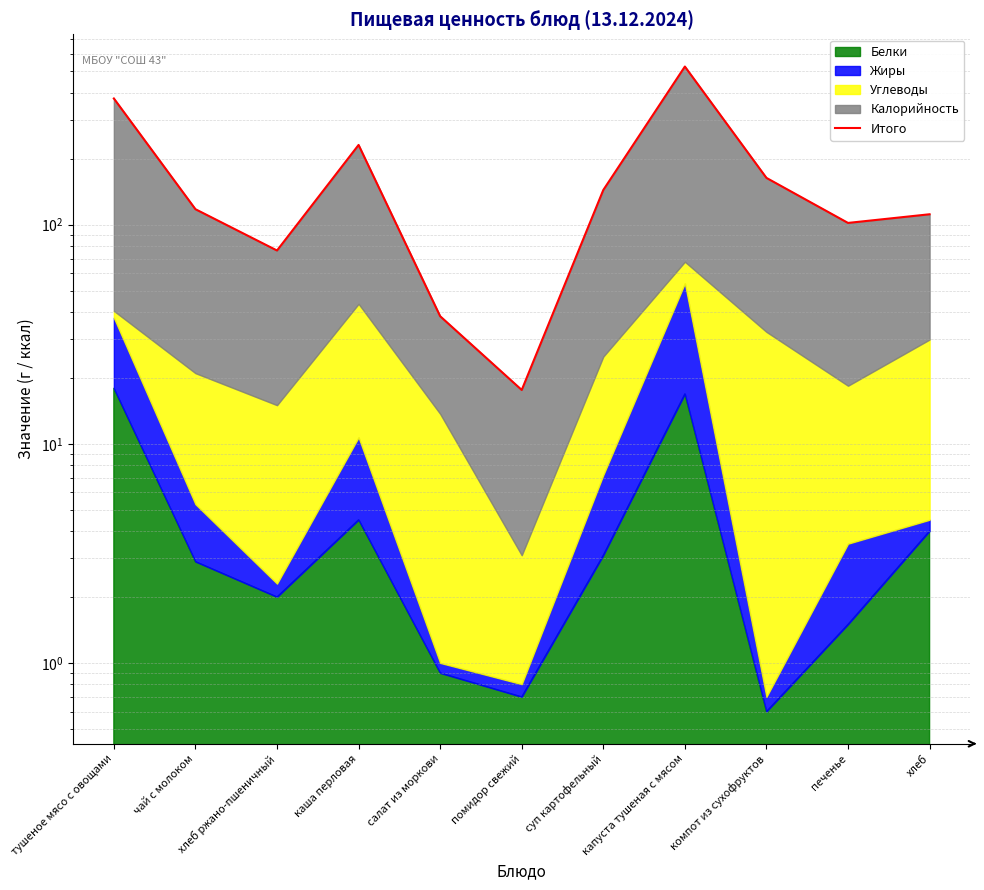

How many lines are shown in the chart?

1